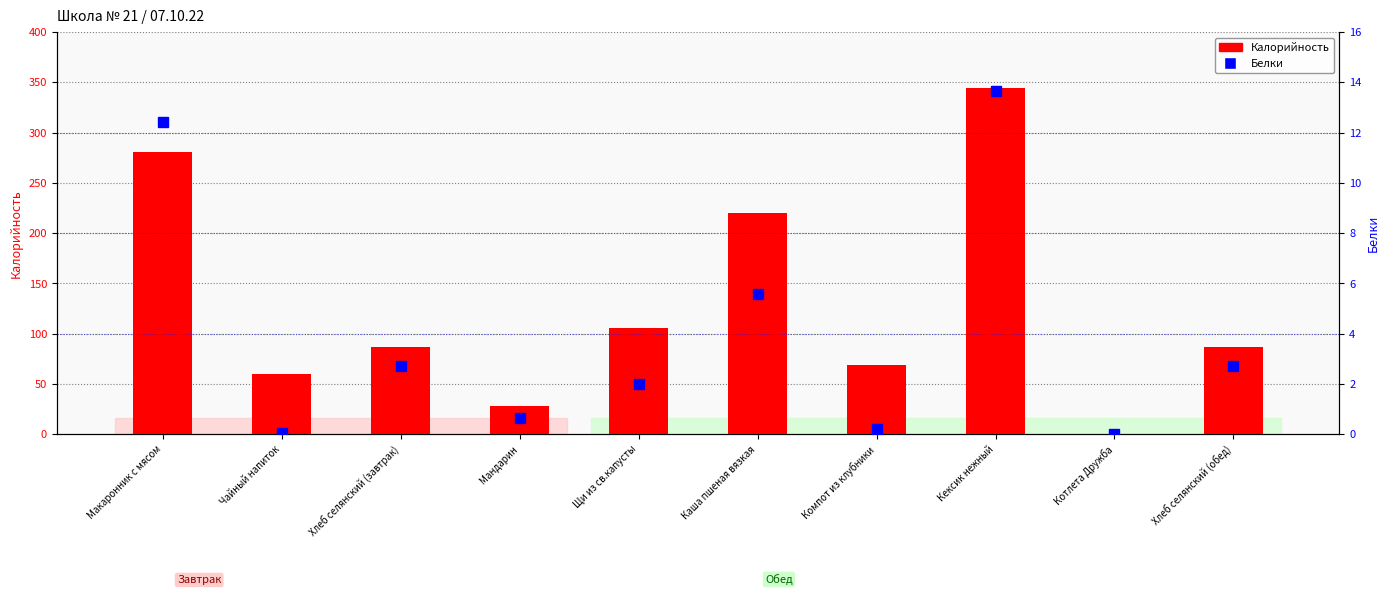

Reading left to right, transcribe all the data shown in this chart.

Калорийность: 281.0	60.0	87.1	27.9	106.0	220.0	69.0	344.0	0.0	87.1
Белки: 12.4	0.1	2.7	0.6	2.0	5.6	0.2	13.7	0.0	2.7